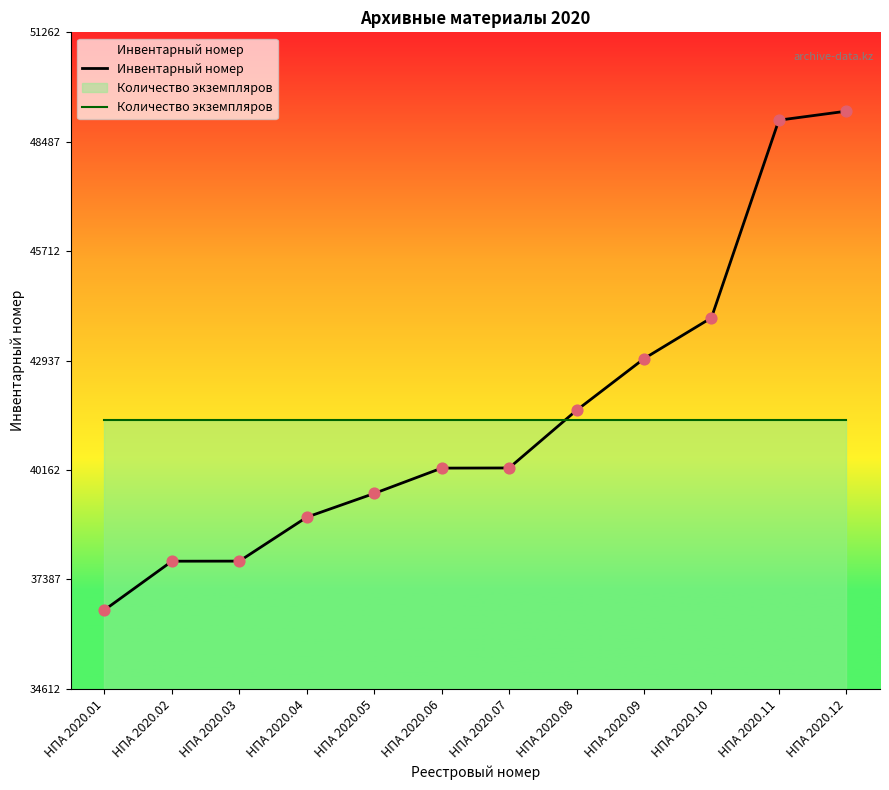

At which category is the sum across all series the highest?

НПА 2020.12